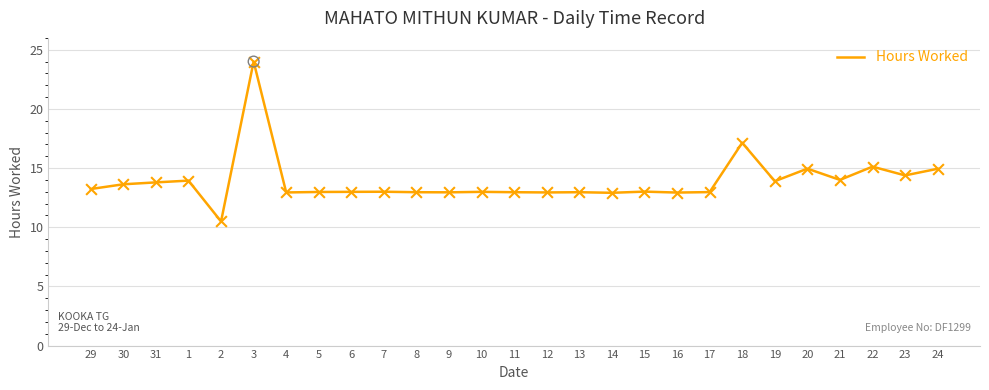

What is the ratio of the value at 11 to the value at 24?

0.9